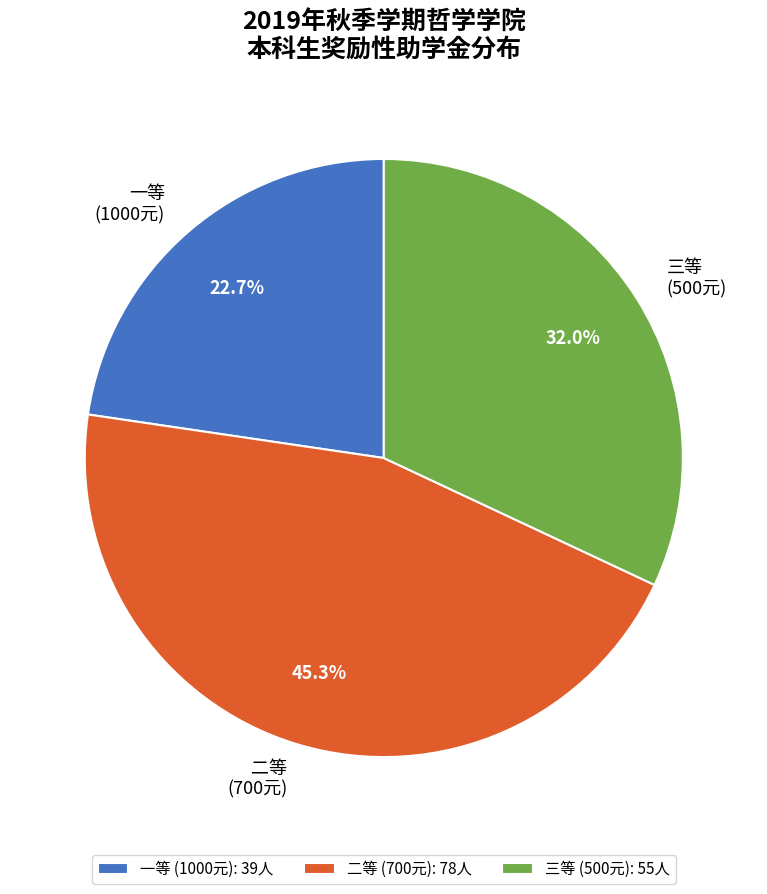

Is there any slice that represents more than half of the pie?

No